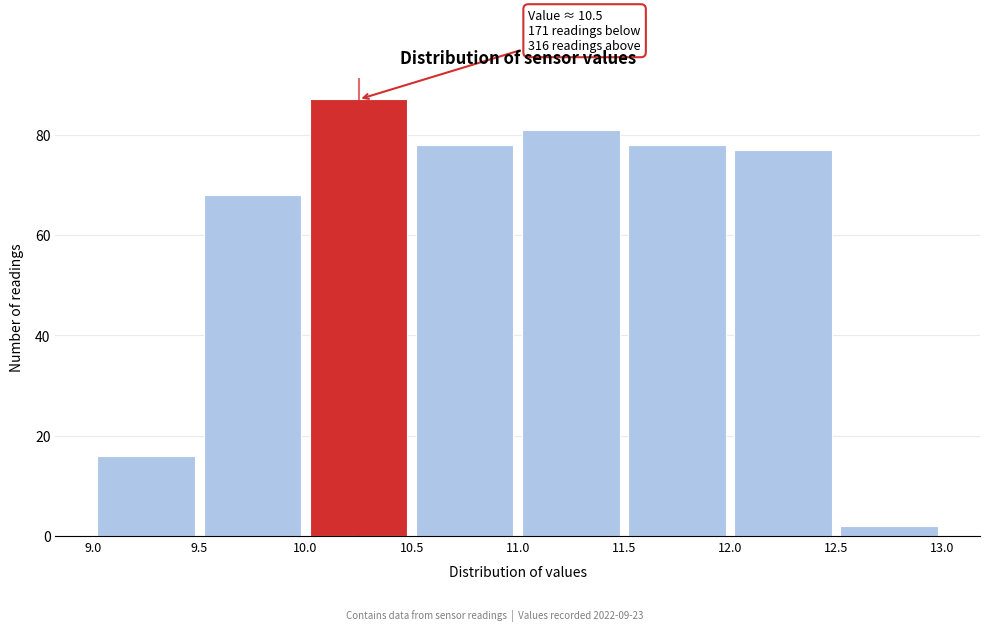

Over which range of the x-axis is the bar tallest?

10.0 to 10.5